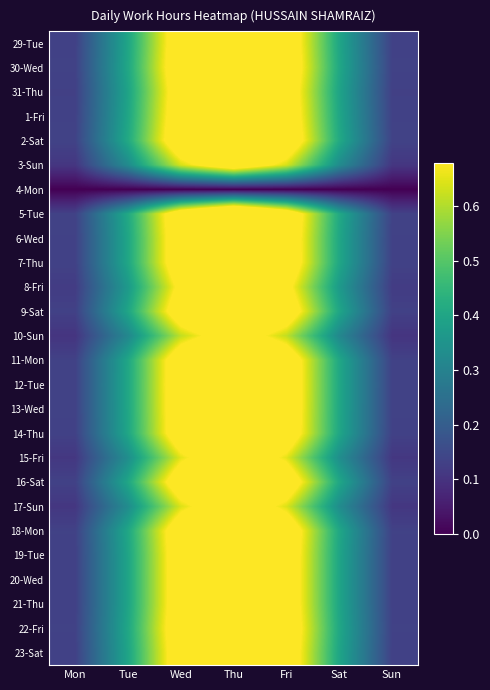

Reading left to right, transcribe all the data shown in this chart.

29-Tue: Mon=0.1	Tue=0.4	Wed=0.8	Thu=1.0	Fri=0.8	Sat=0.4	Sun=0.1
30-Wed: Mon=0.1	Tue=0.4	Wed=0.8	Thu=1.0	Fri=0.8	Sat=0.4	Sun=0.1
31-Thu: Mon=0.1	Tue=0.4	Wed=0.8	Thu=1.0	Fri=0.8	Sat=0.4	Sun=0.1
1-Fri: Mon=0.1	Tue=0.4	Wed=0.8	Thu=1.0	Fri=0.8	Sat=0.4	Sun=0.1
2-Sat: Mon=0.1	Tue=0.4	Wed=0.8	Thu=1.0	Fri=0.8	Sat=0.4	Sun=0.1
3-Sun: Mon=0.1	Tue=0.3	Wed=0.6	Thu=0.8	Fri=0.6	Sat=0.3	Sun=0.1
4-Mon: Mon=0.0	Tue=0.0	Wed=0.0	Thu=0.0	Fri=0.0	Sat=0.0	Sun=0.0
5-Tue: Mon=0.1	Tue=0.4	Wed=0.8	Thu=1.0	Fri=0.8	Sat=0.4	Sun=0.1
6-Wed: Mon=0.1	Tue=0.4	Wed=0.8	Thu=1.0	Fri=0.8	Sat=0.4	Sun=0.1
7-Thu: Mon=0.1	Tue=0.4	Wed=0.8	Thu=1.0	Fri=0.8	Sat=0.4	Sun=0.1
8-Fri: Mon=0.1	Tue=0.4	Wed=0.7	Thu=0.9	Fri=0.7	Sat=0.4	Sun=0.1
9-Sat: Mon=0.1	Tue=0.4	Wed=0.8	Thu=1.0	Fri=0.8	Sat=0.4	Sun=0.1
10-Sun: Mon=0.1	Tue=0.3	Wed=0.6	Thu=0.8	Fri=0.6	Sat=0.3	Sun=0.1
11-Mon: Mon=0.1	Tue=0.4	Wed=0.8	Thu=1.0	Fri=0.8	Sat=0.4	Sun=0.1
12-Tue: Mon=0.1	Tue=0.4	Wed=0.8	Thu=1.0	Fri=0.8	Sat=0.4	Sun=0.1
13-Wed: Mon=0.1	Tue=0.4	Wed=0.8	Thu=1.0	Fri=0.8	Sat=0.4	Sun=0.1
14-Thu: Mon=0.1	Tue=0.4	Wed=0.8	Thu=1.0	Fri=0.8	Sat=0.4	Sun=0.1
15-Fri: Mon=0.1	Tue=0.3	Wed=0.7	Thu=0.8	Fri=0.7	Sat=0.3	Sun=0.1
16-Sat: Mon=0.1	Tue=0.4	Wed=0.8	Thu=1.0	Fri=0.8	Sat=0.4	Sun=0.1
17-Sun: Mon=0.1	Tue=0.3	Wed=0.6	Thu=0.8	Fri=0.6	Sat=0.3	Sun=0.1
18-Mon: Mon=0.1	Tue=0.4	Wed=0.8	Thu=1.0	Fri=0.8	Sat=0.4	Sun=0.1
19-Tue: Mon=0.1	Tue=0.4	Wed=0.8	Thu=1.0	Fri=0.8	Sat=0.4	Sun=0.1
20-Wed: Mon=0.1	Tue=0.4	Wed=0.8	Thu=1.0	Fri=0.8	Sat=0.4	Sun=0.1
21-Thu: Mon=0.1	Tue=0.4	Wed=0.8	Thu=1.0	Fri=0.8	Sat=0.4	Sun=0.1
22-Fri: Mon=0.1	Tue=0.4	Wed=0.8	Thu=1.0	Fri=0.8	Sat=0.4	Sun=0.1
23-Sat: Mon=0.1	Tue=0.4	Wed=0.8	Thu=1.0	Fri=0.8	Sat=0.4	Sun=0.1